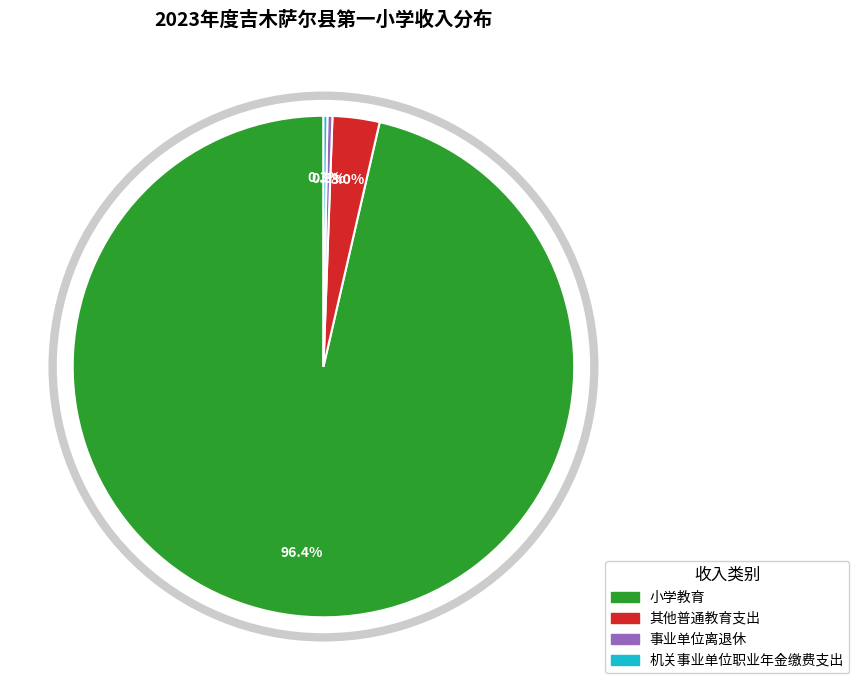

Which category has the biggest portion of the pie?

小学教育